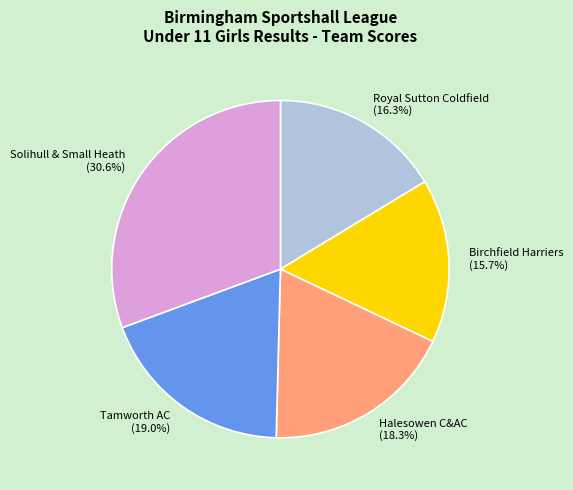

Combined, what portion of the pie is Tamworth AC and Halesowen C&AC?

37.3%